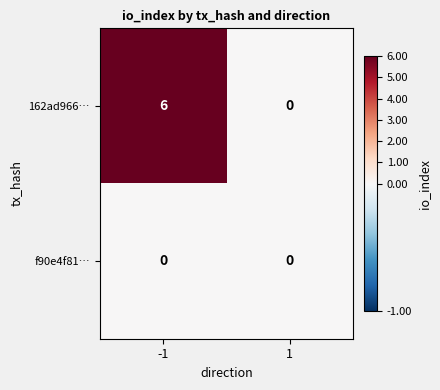

Which series has the largest total across all categories?

162ad966…